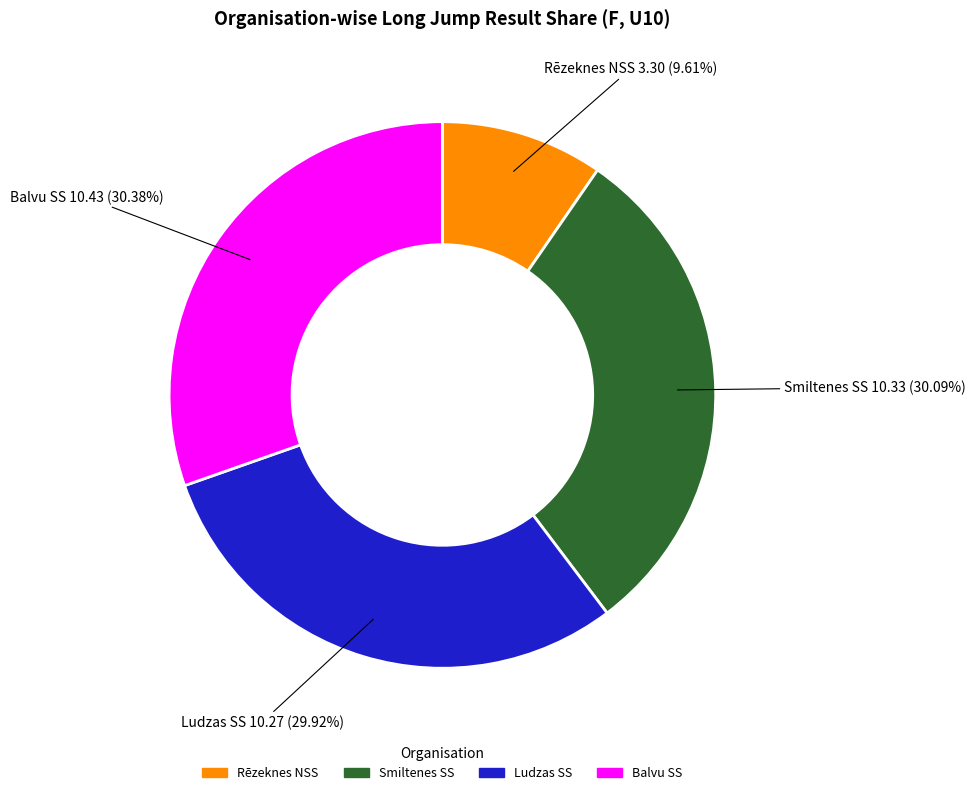

Combined, do Ludzas SS and Smiltenes SS account for over 50%?

Yes